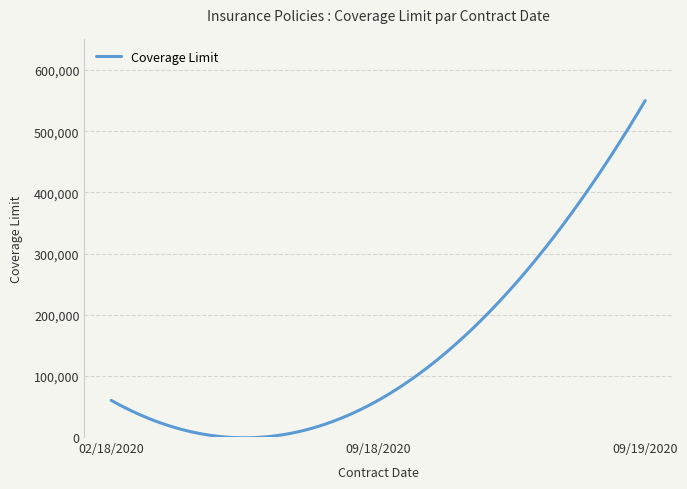

What is the greatest value displayed?

550000.0